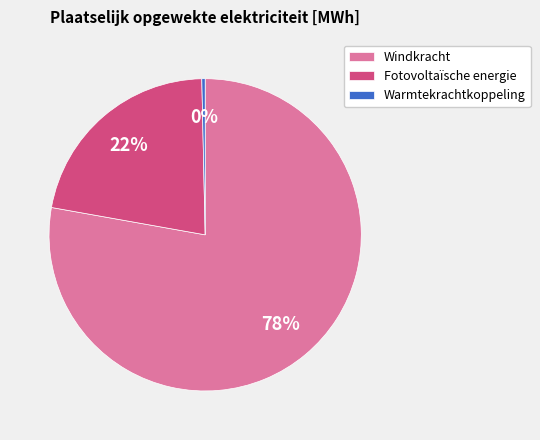

The Fotovoltaïsche energie slice represents 36% of the pie. True or false?

False